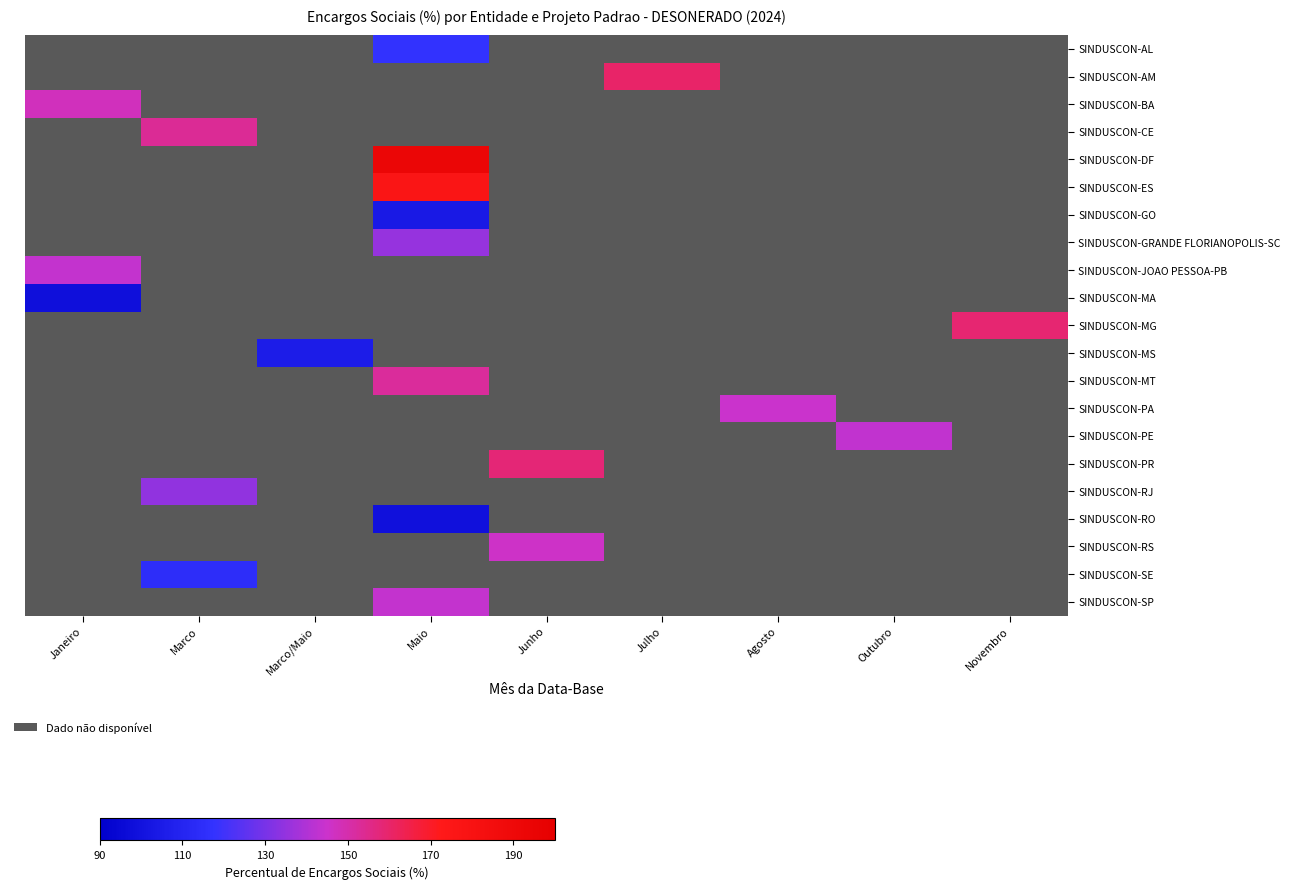

Count the number of data series in this chart.

21